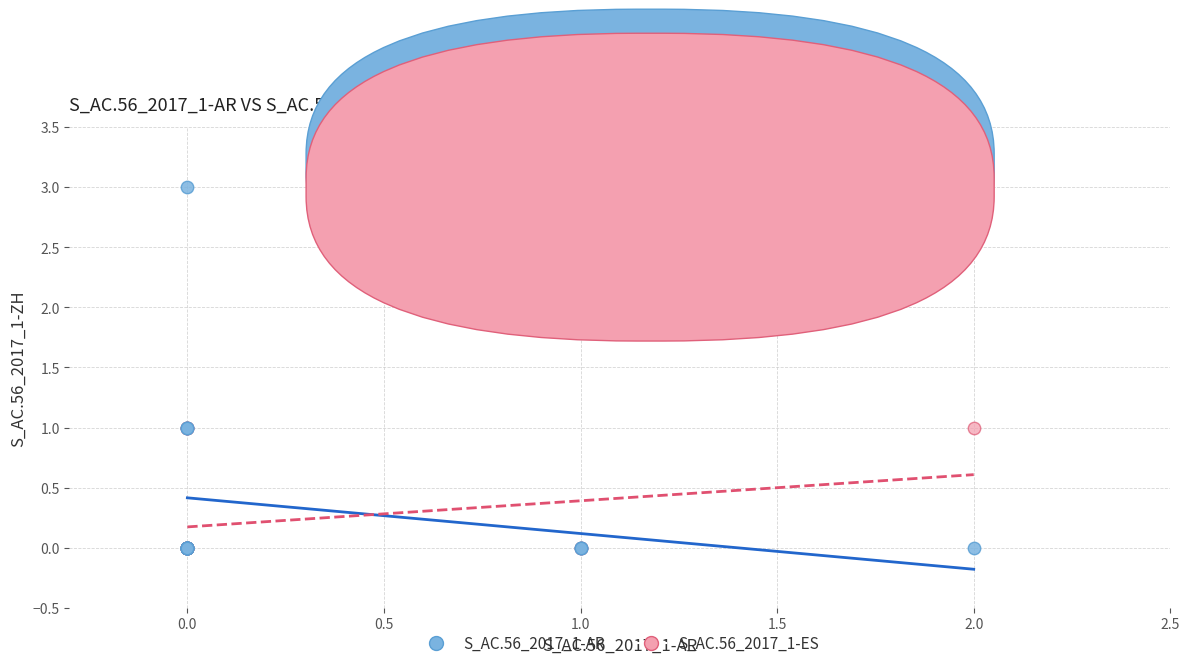

Which series has the largest Y range (max minus min)?

S_AC.56_2017_1-AR